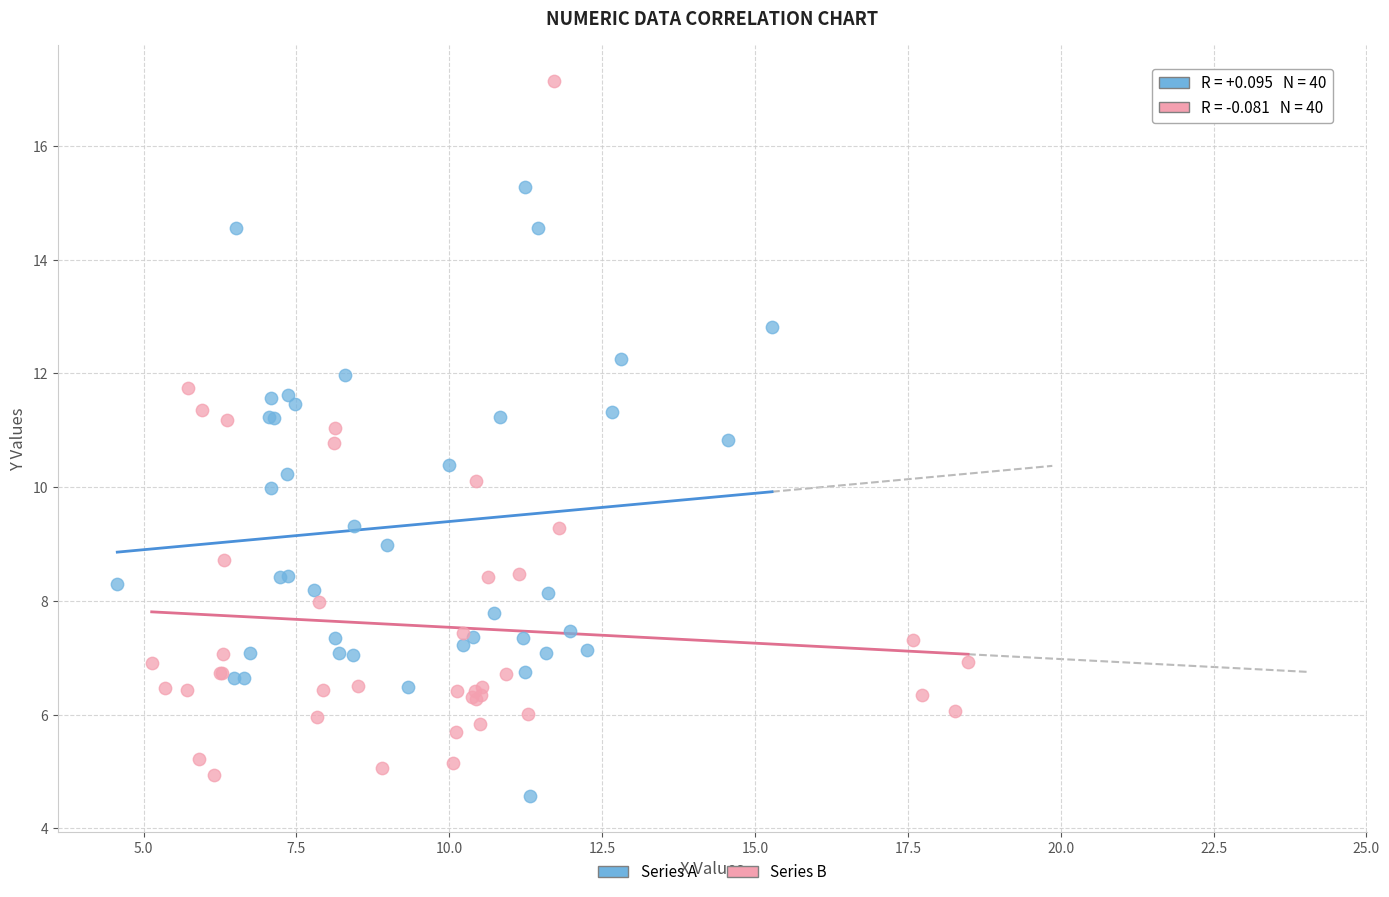

Which series reaches the maximum Y coordinate?

Series B